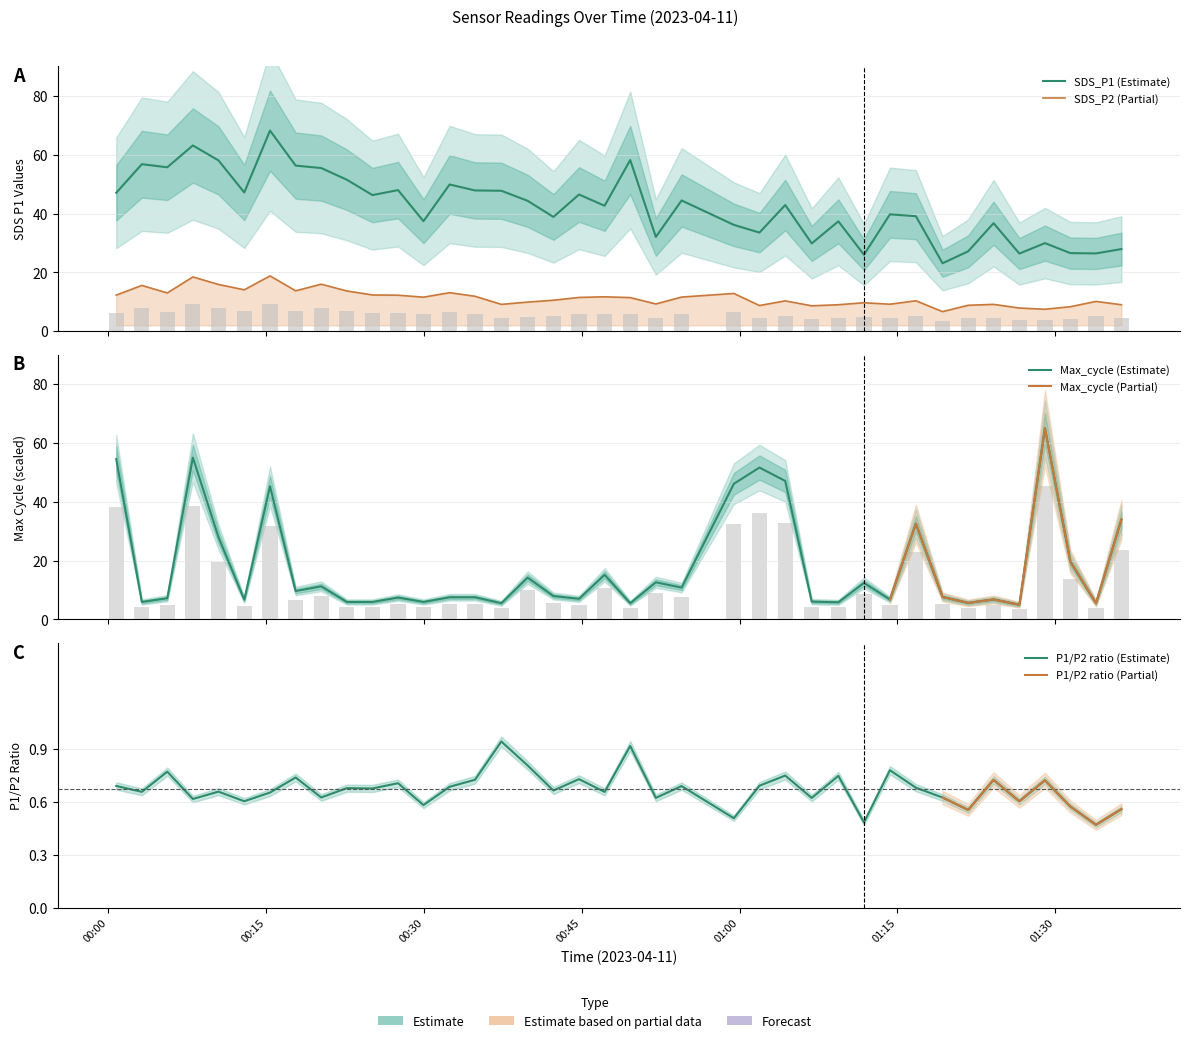

Which has a higher value, 2023/04/11 01:21:43 or 2023/04/11 00:00:45?

2023/04/11 00:00:45